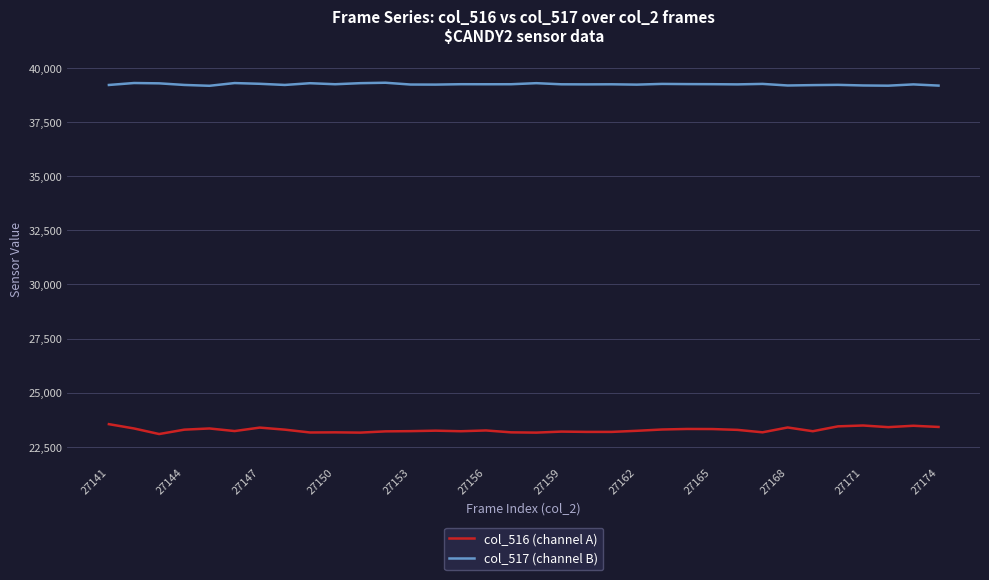

True or false: col_517 (channel B) and col_516 (channel A) intersect in this chart.

False